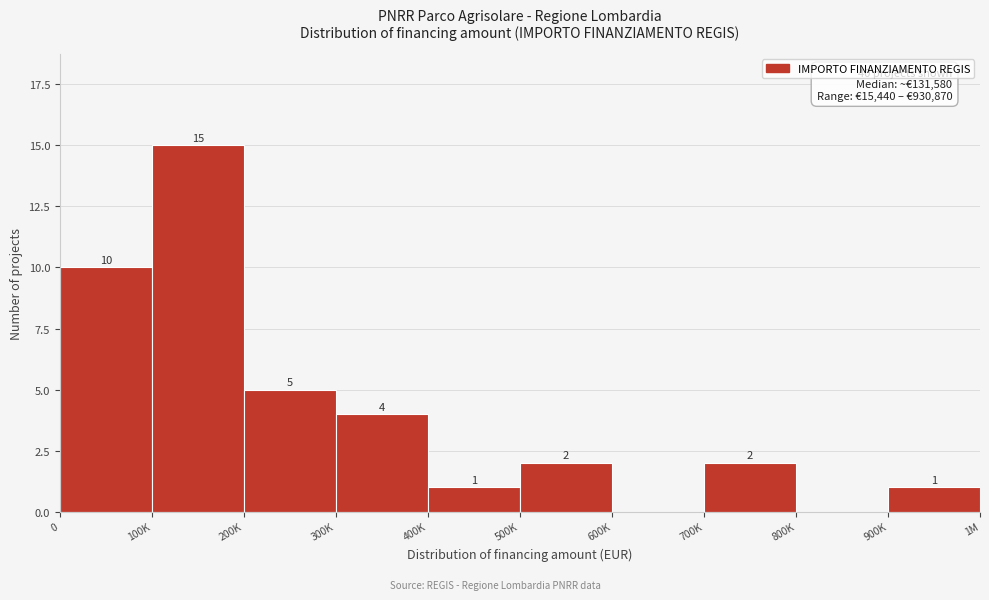

Reading right to left, transcribe all the data shown in this chart.

900K=1	800K=0	700K=2	600K=0	500K=2	400K=1	300K=4	200K=5	100K=15	0=10